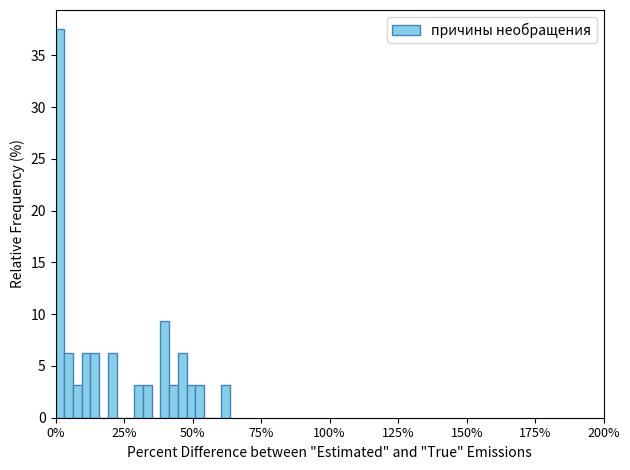

Around what value on the x-axis is the tallest bar? Give the approximate position of its centre, as read against the axis.

0